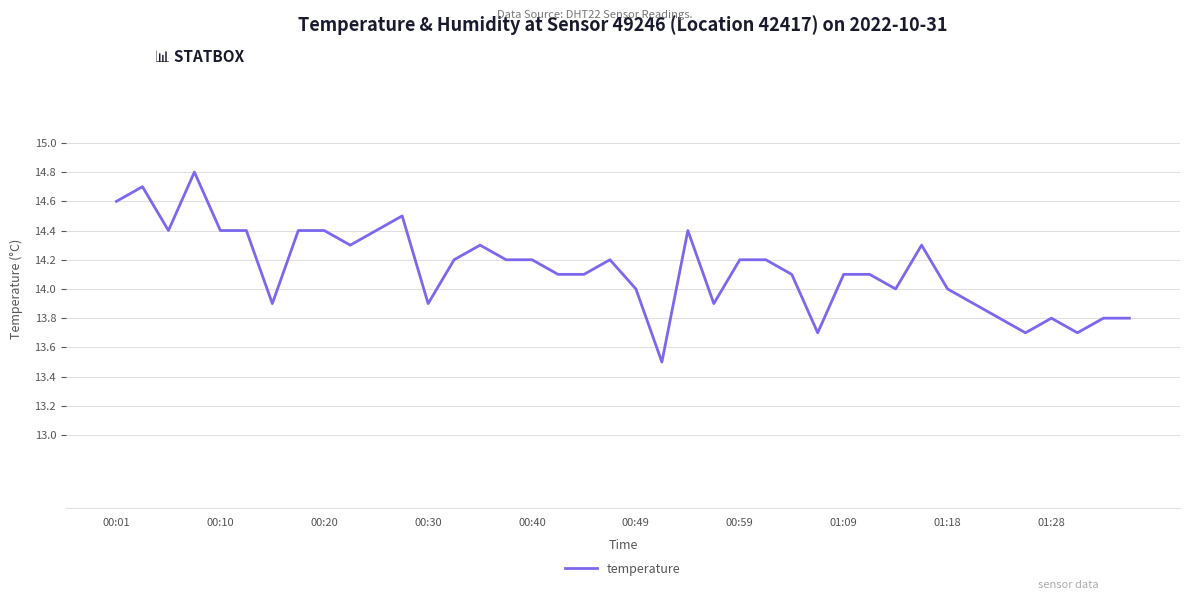

How many series are shown in this chart?

1